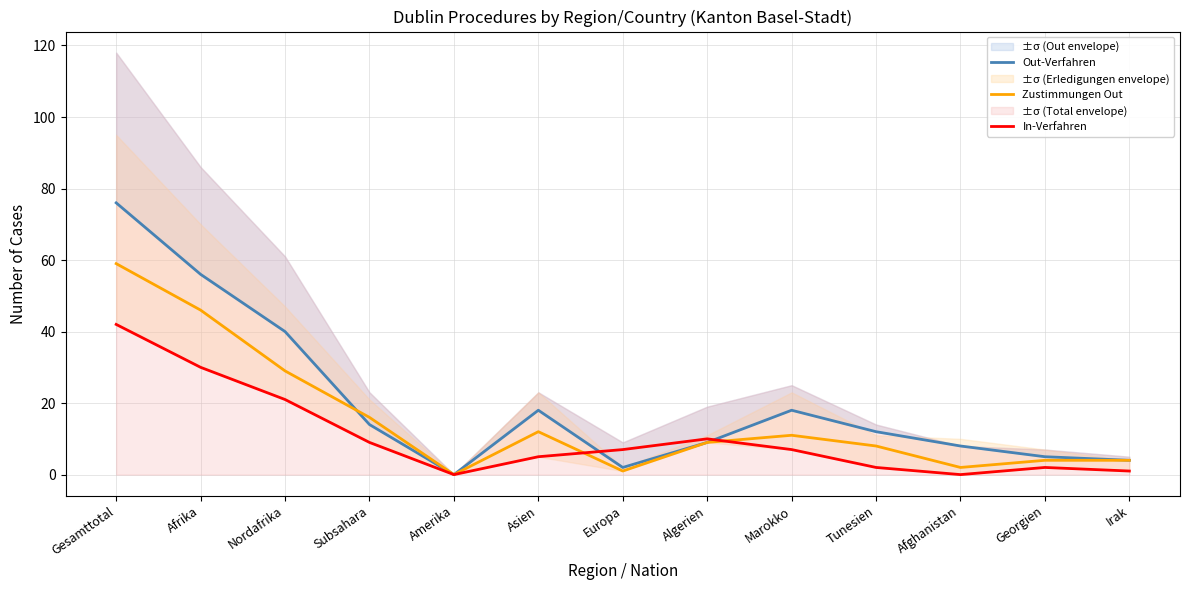

Is this an area chart (filled region under the line)?

No